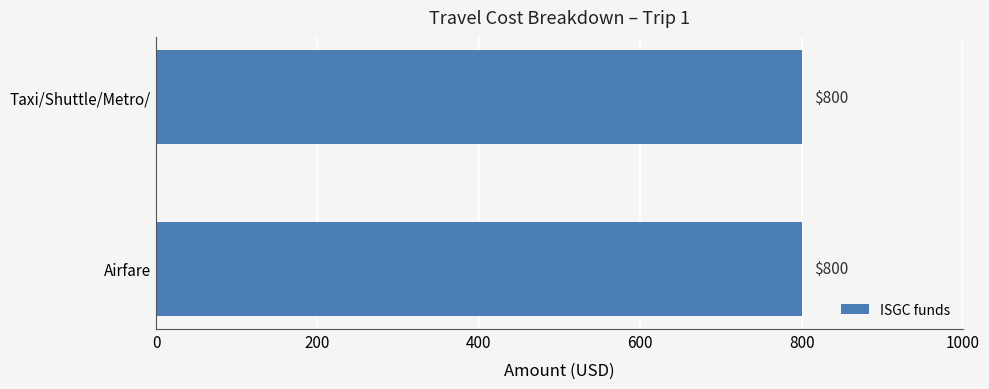

What is the label of the 1st bar from the left?

Airfare